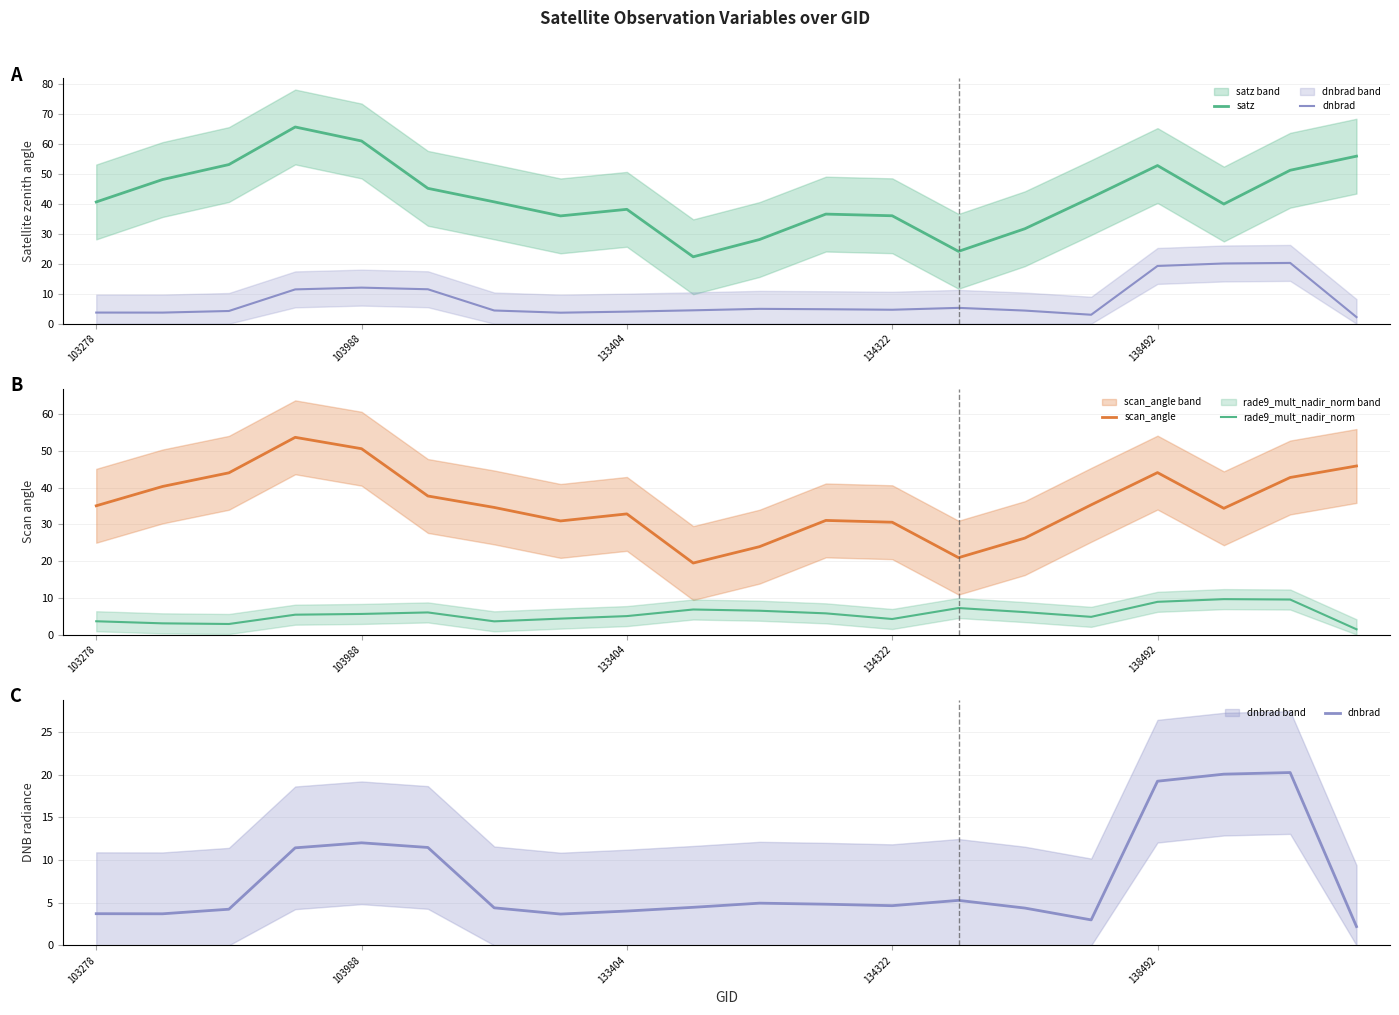

How many values in the dnbrad series are below 4?

5